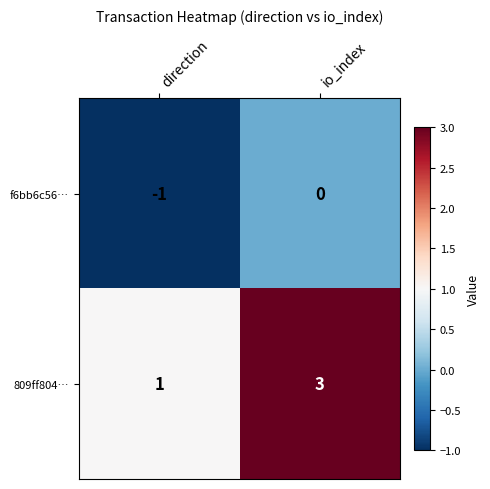

List the series in order of their overall mean, highest first.

809ff804…, f6bb6c56…